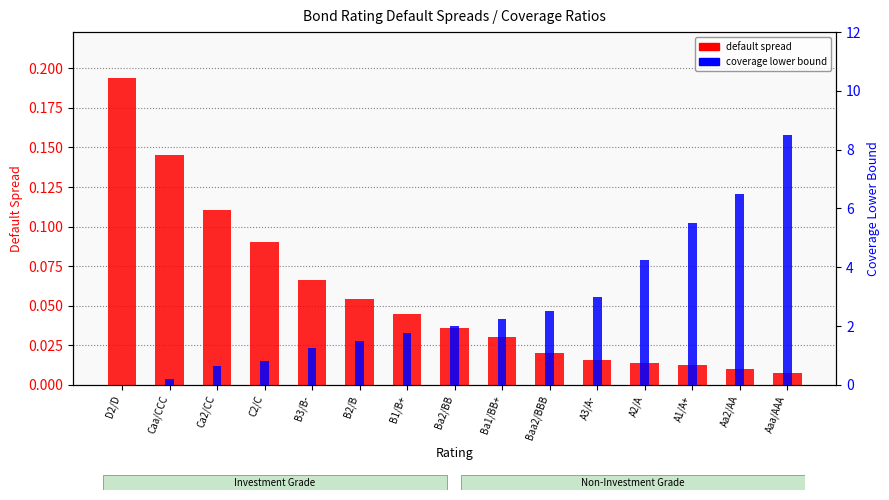

Read the coverage lower bound value at Ba2/BB.

2.0